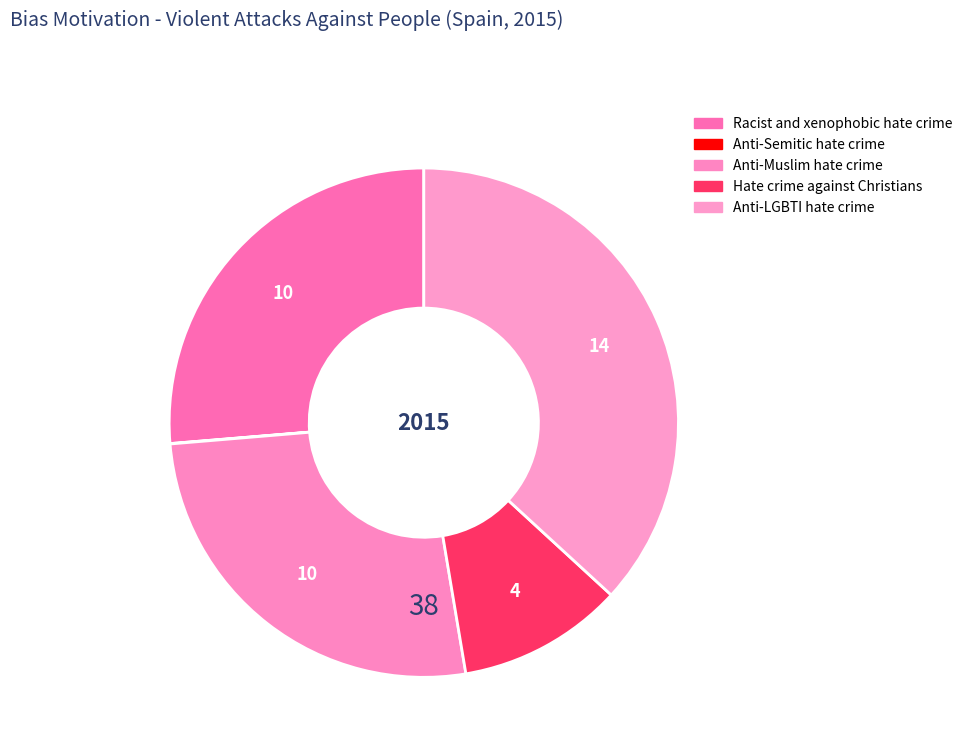

How many segments does this pie chart have?

5